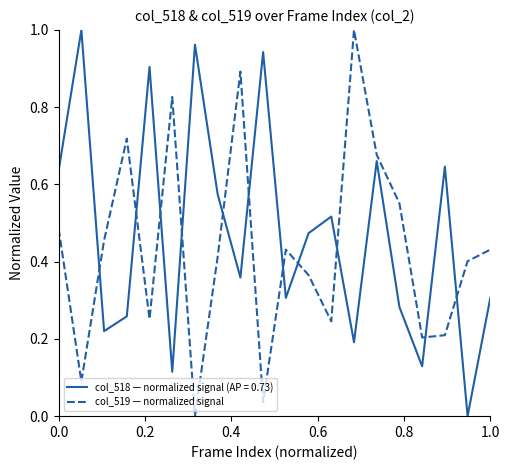

Which series has the largest total across all categories?

col_518 — normalized signal (AP = 0.73)